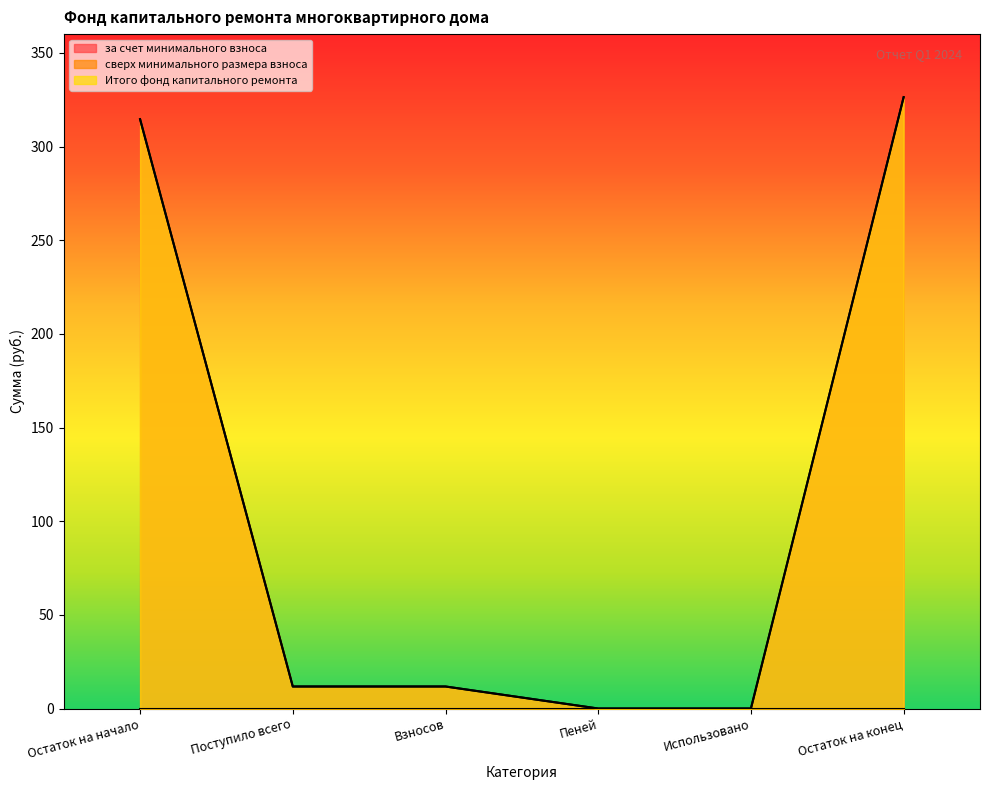

True or false: Итого фонд капитального ремонта and за счет минимального взноса intersect in this chart.

False